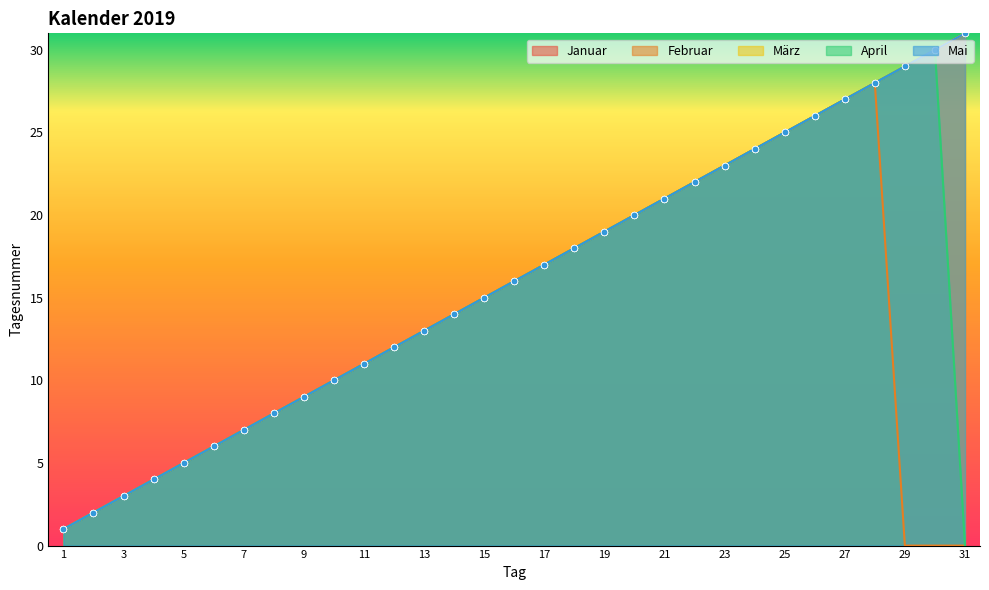

What are all the series names shown in the legend?

Januar, Februar, März, April, Mai